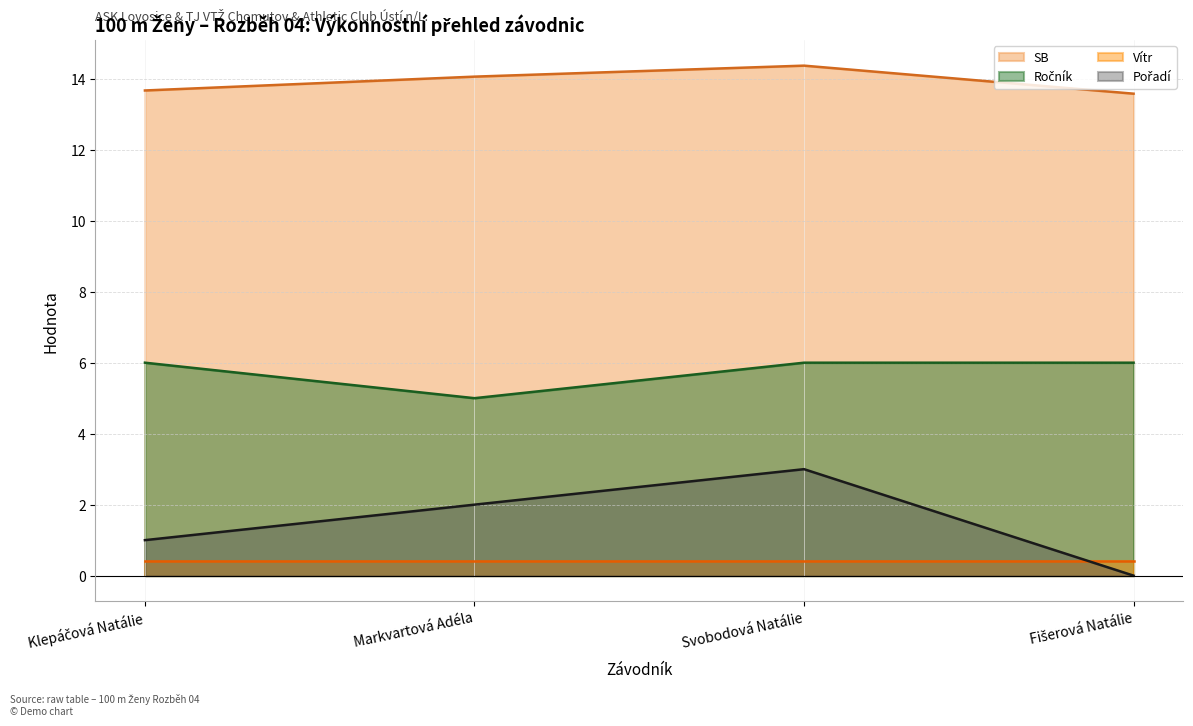

True or false: SB and Ročník cross at least once.

False